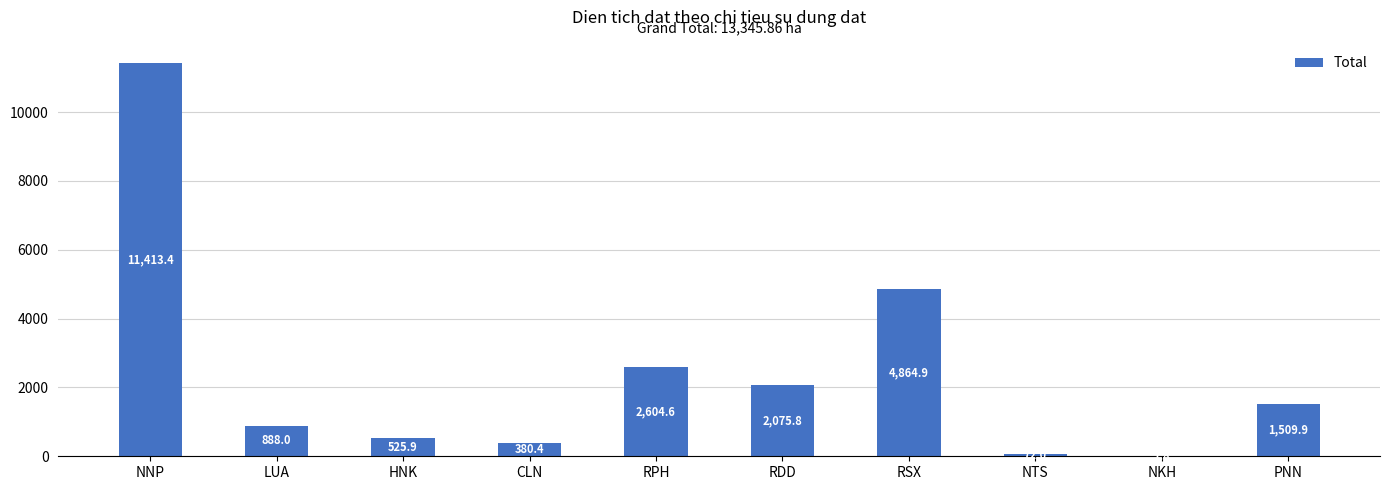

At which category does the chart reach its peak across all series?

NNP